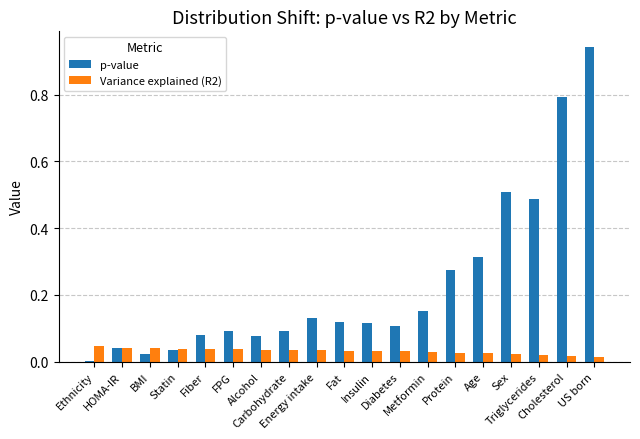

Which series has the largest total across all categories?

p-value